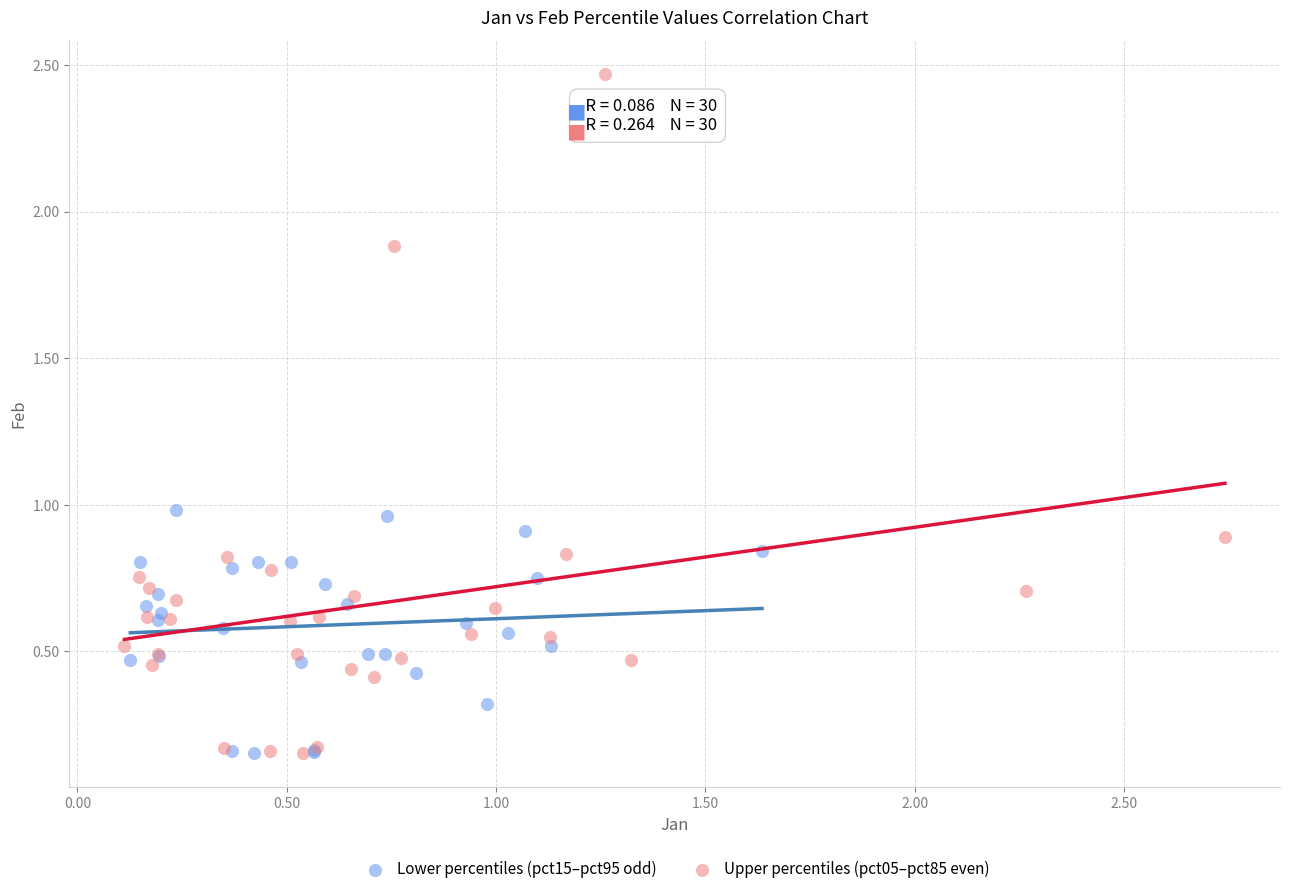

Which series has the largest Y range (max minus min)?

Upper percentiles (pct05–pct85 even)